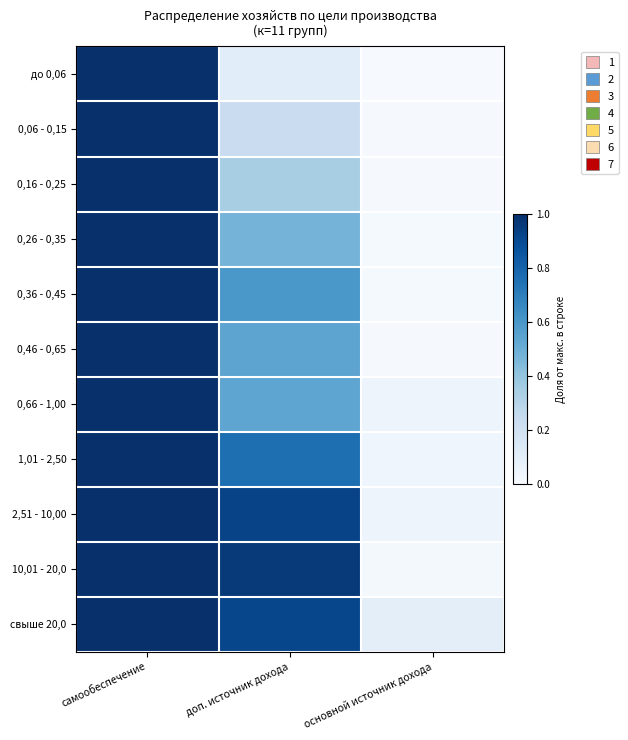

How many series are shown in this chart?

11